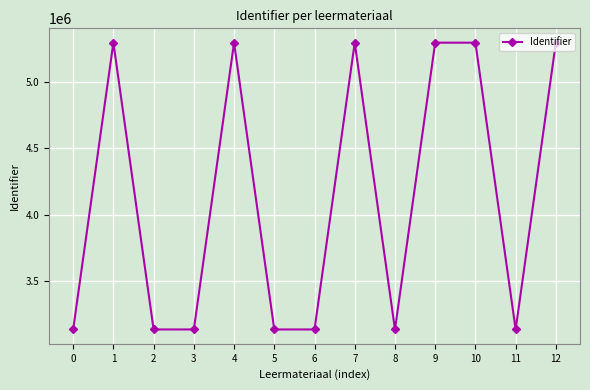

What is the difference between the second highest and second lowest values?

2161900